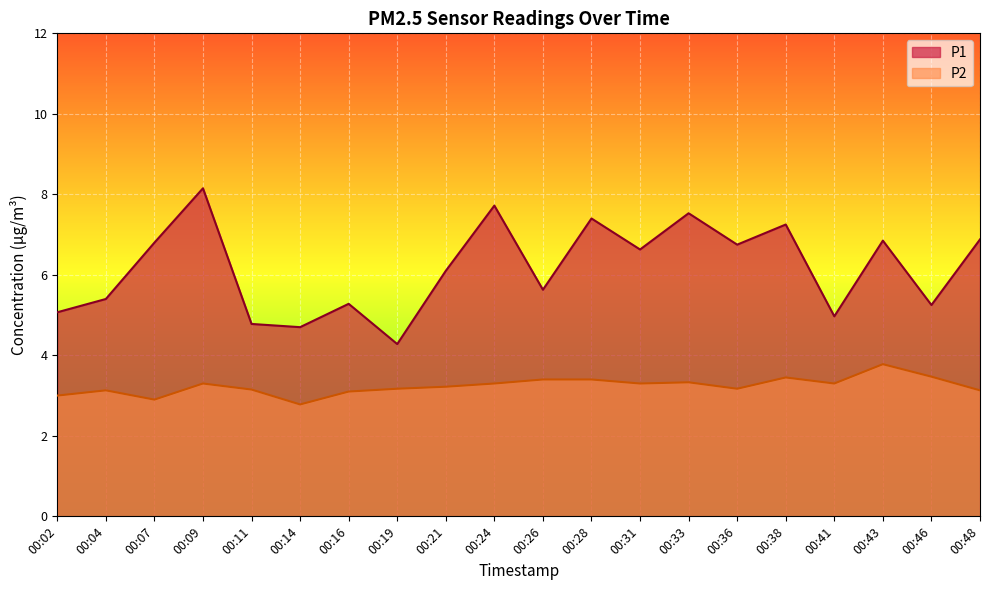

Which series has the largest total across all categories?

P1